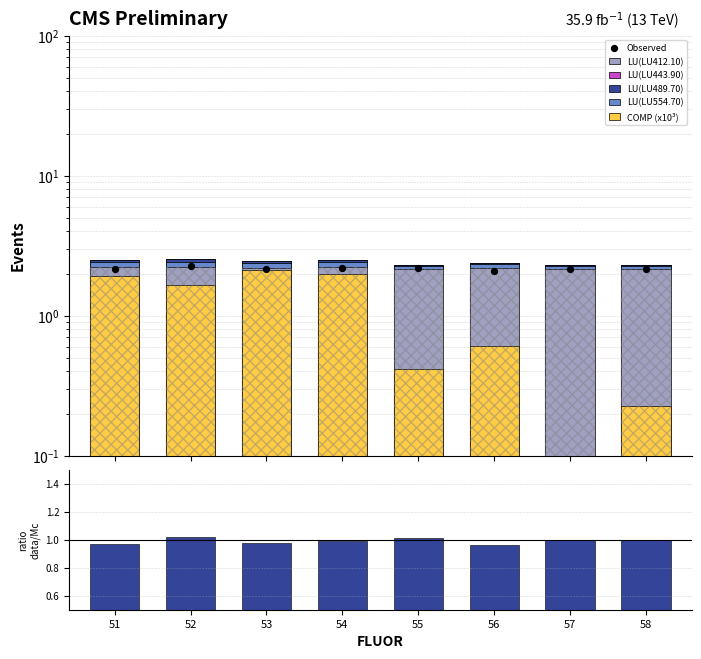

Which series has the largest total across all categories?

LU(LU412.10)